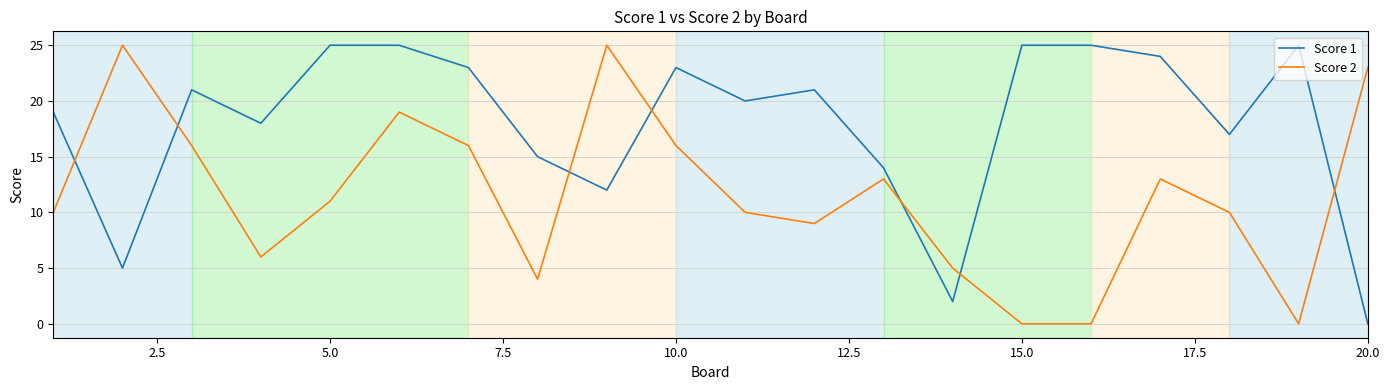

What is the difference between the maximum and minimum values in the Score 1 series?

25